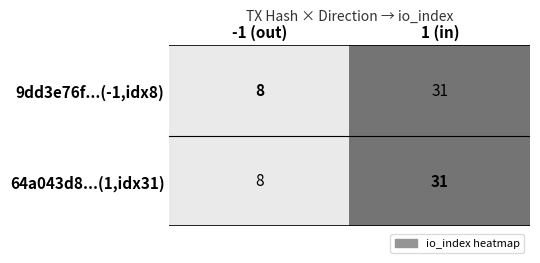

Which label corresponds to the largest value in the chart?

1 (in)